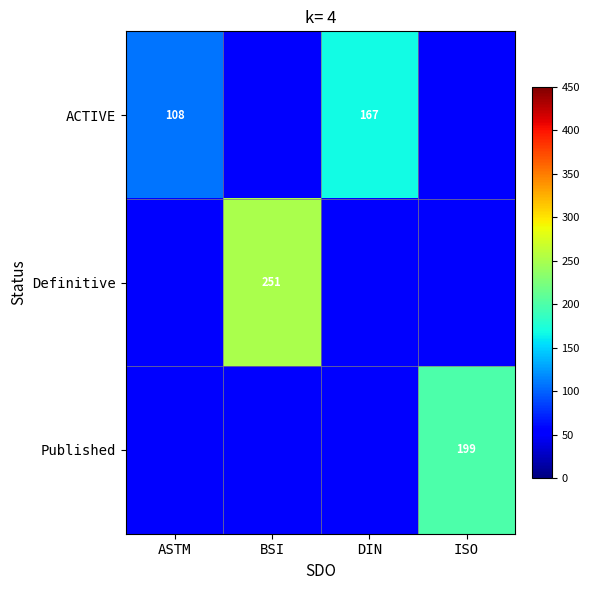

Is it true that Published equals 199 at ISO?

True